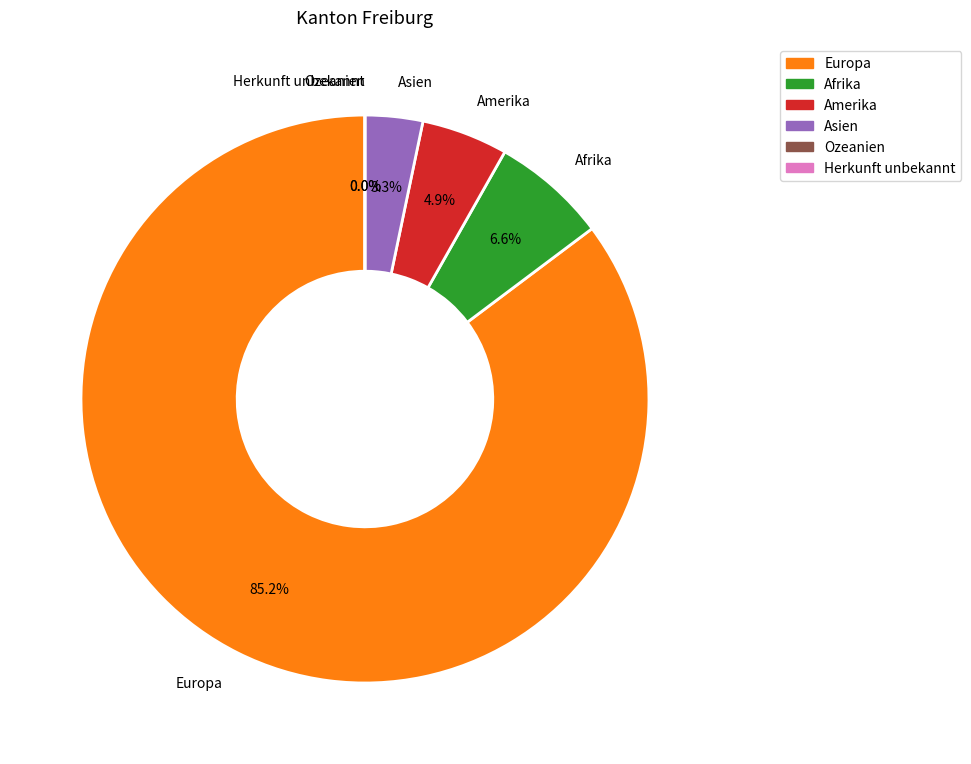

To the nearest percent, what is the difference between the Europa and Herkunft unbekannt slice percentages?

85%